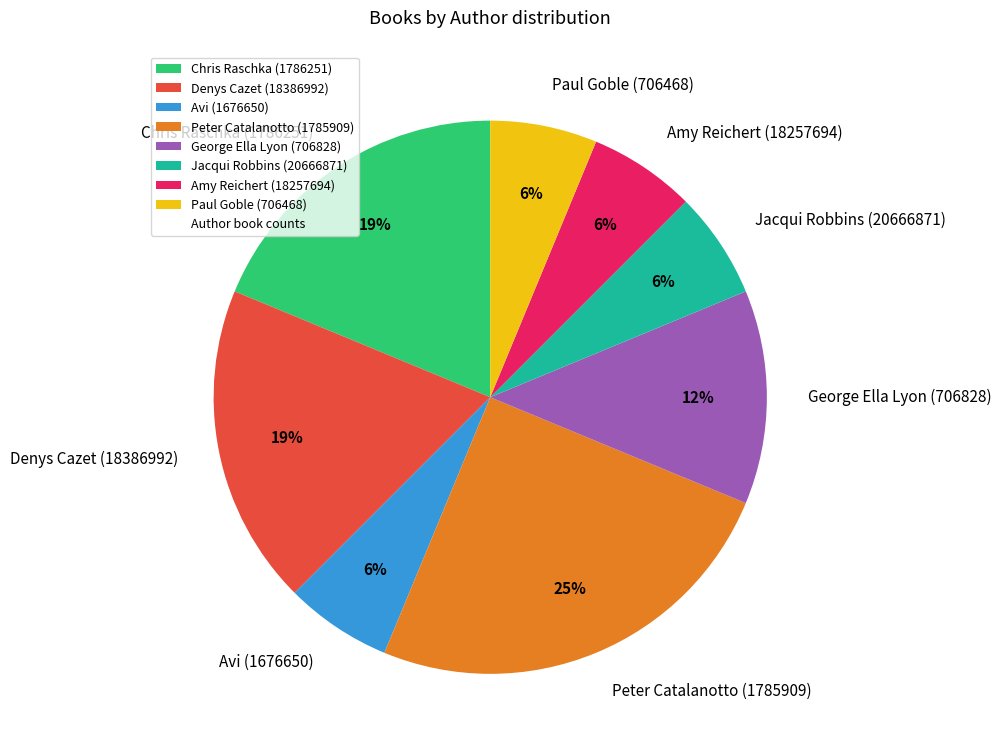

Do George Ella Lyon (706828) and Paul Goble (706468) together represent more than half of the pie?

No